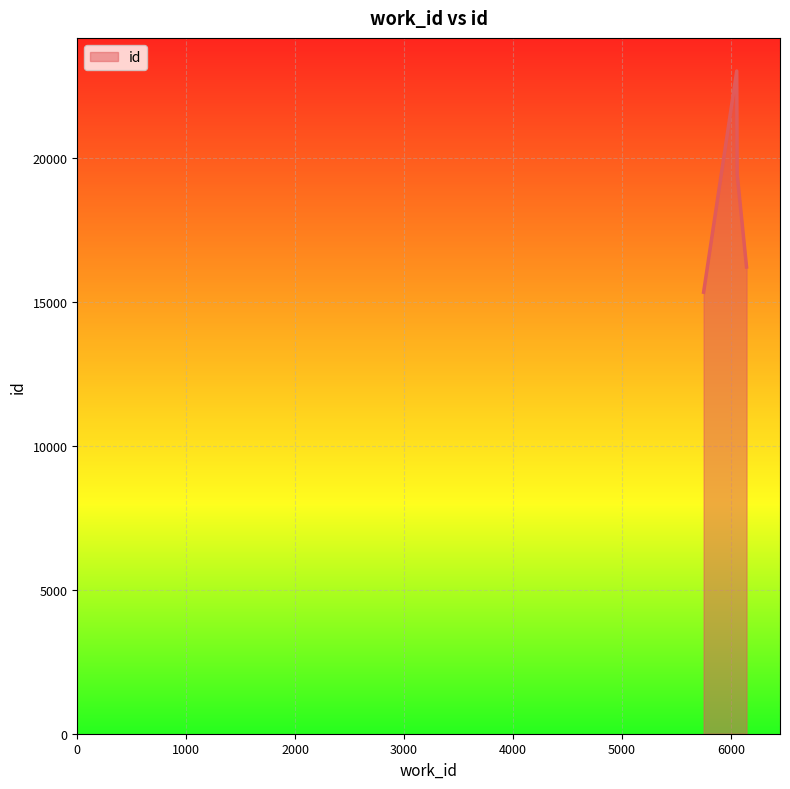

What is the maximum value shown in the chart?

23004